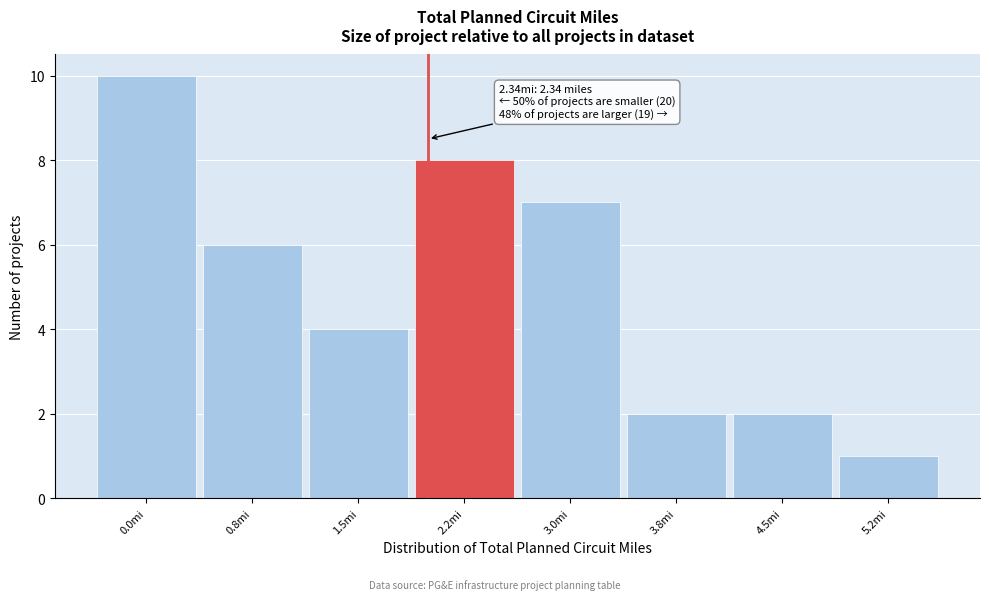

Reading left to right, extract all data points from this chart.

10	6	4	8	7	2	2	1